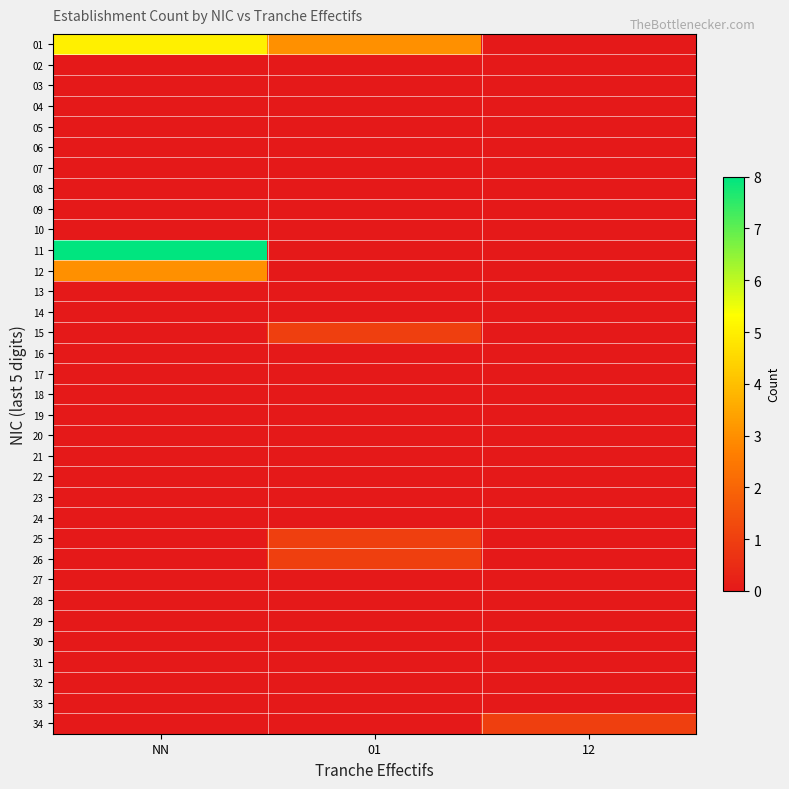

List the series in order of their peak value, highest first.

11, 01, 12, 15, 25, 26, 34, 02, 03, 04, 05, 06, 07, 08, 09, 10, 13, 14, 16, 17, 18, 19, 20, 21, 22, 23, 24, 27, 28, 29, 30, 31, 32, 33